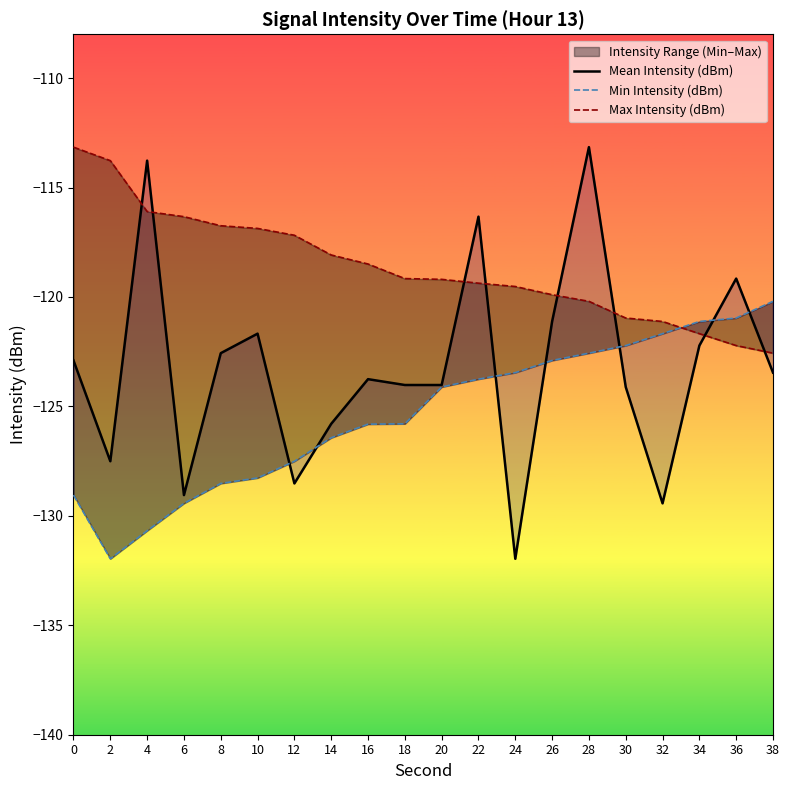

Count the number of data series in this chart.

3